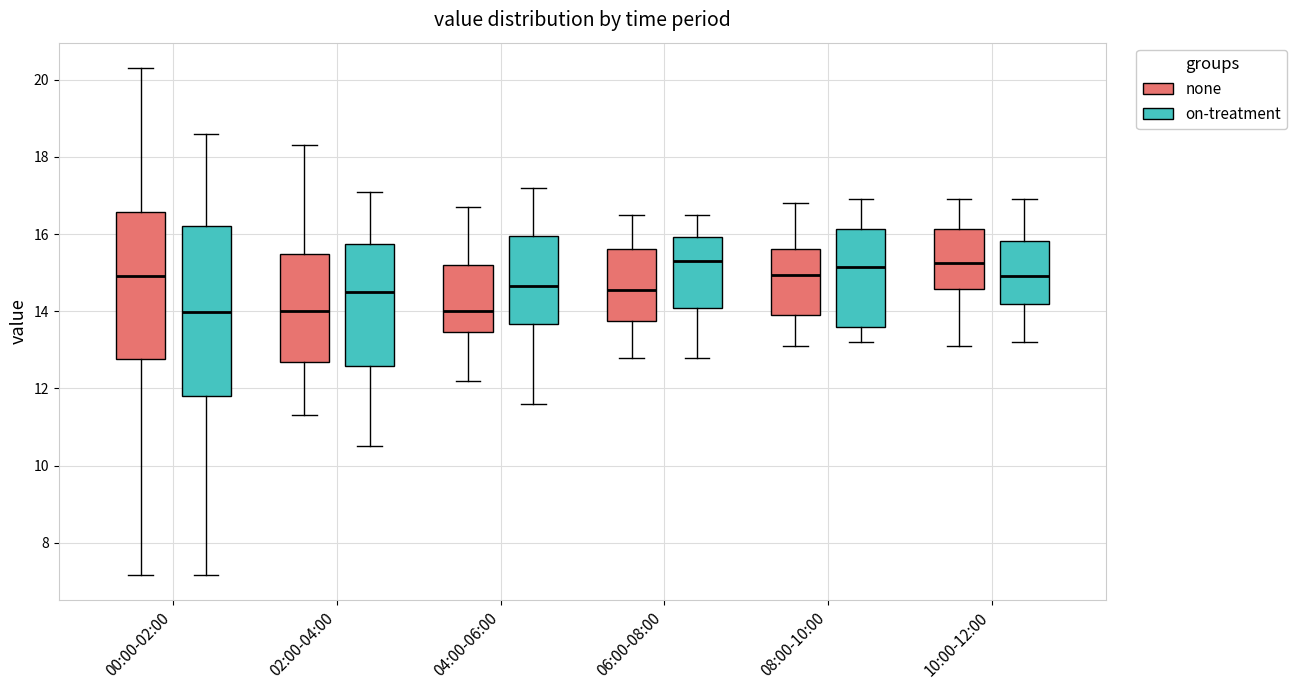

Which box is the tallest, from its lower edge to its upper edge?

00:00-02:00 (on-treatment)